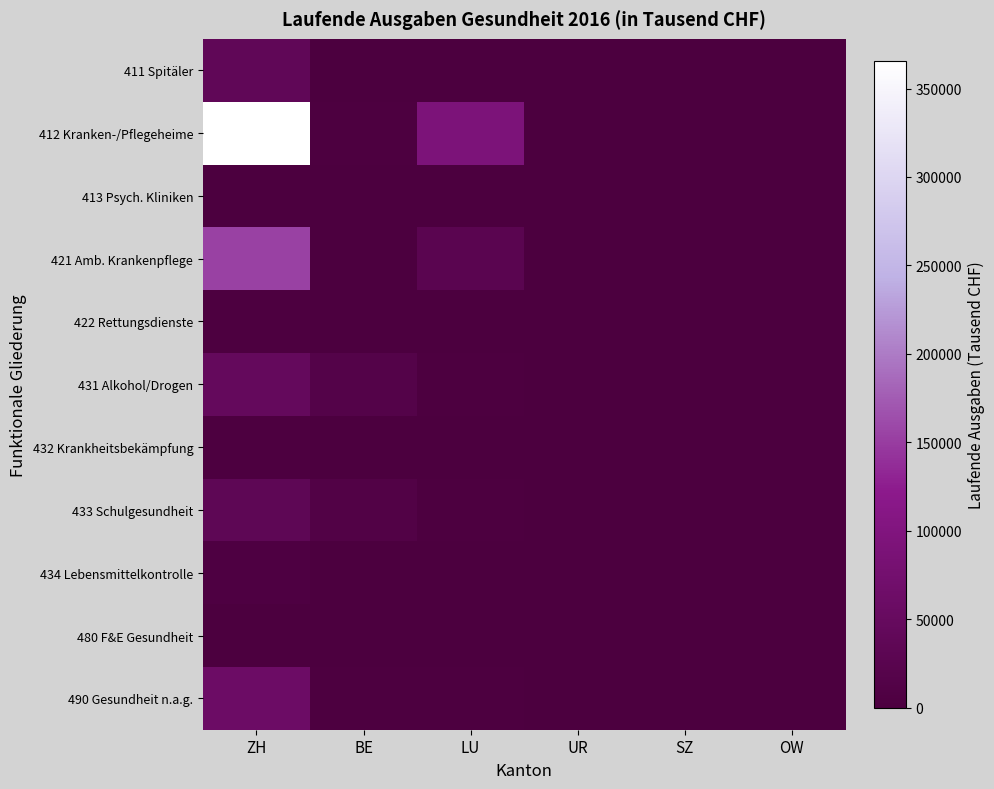

Which series changed the most between ZH and OW?

412 Kranken-/Pflegeheime